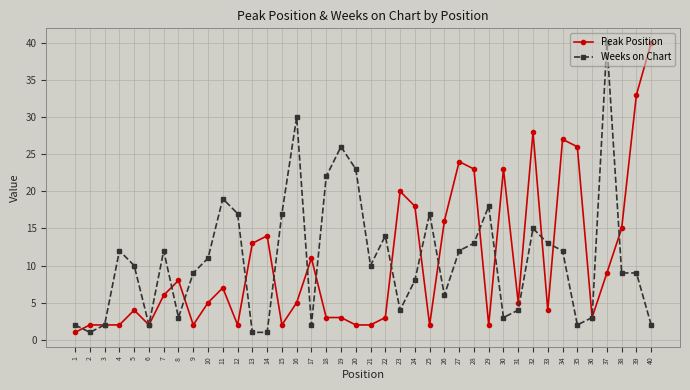

At which category does Weeks on Chart reach its first local peak?

4